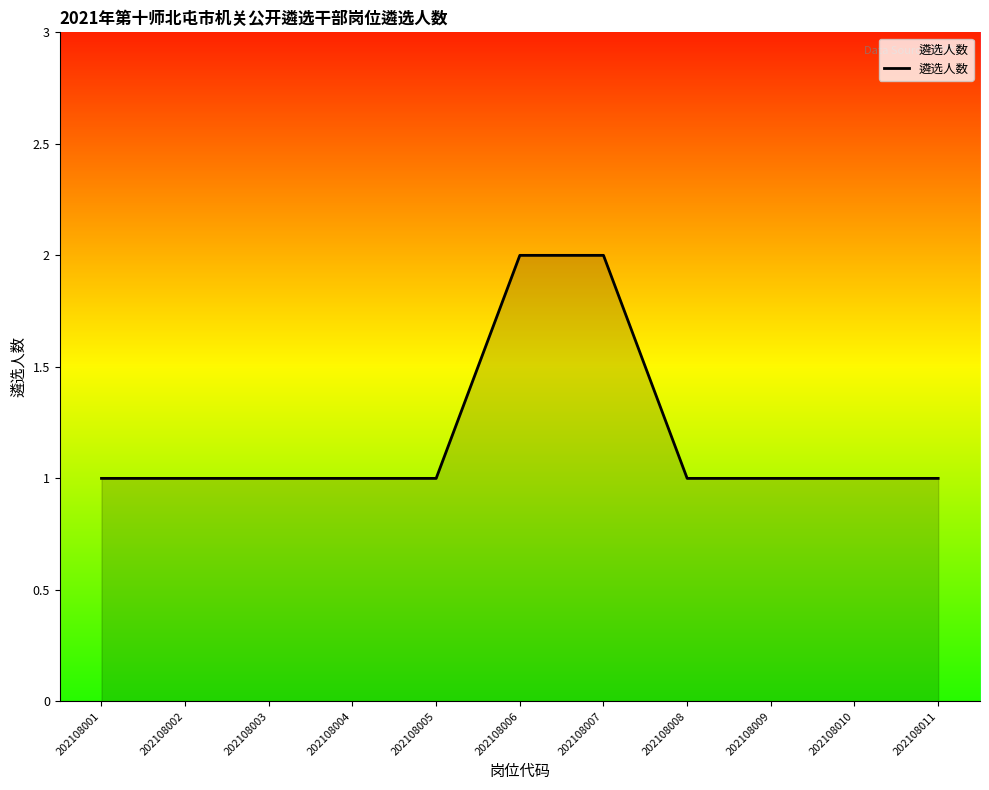

Is it true that the value at 202108005 is 0?

False